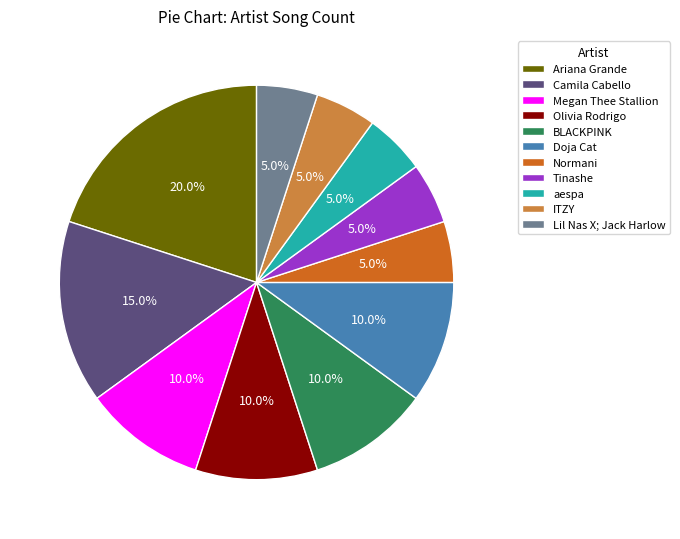

How many segments does this pie chart have?

11